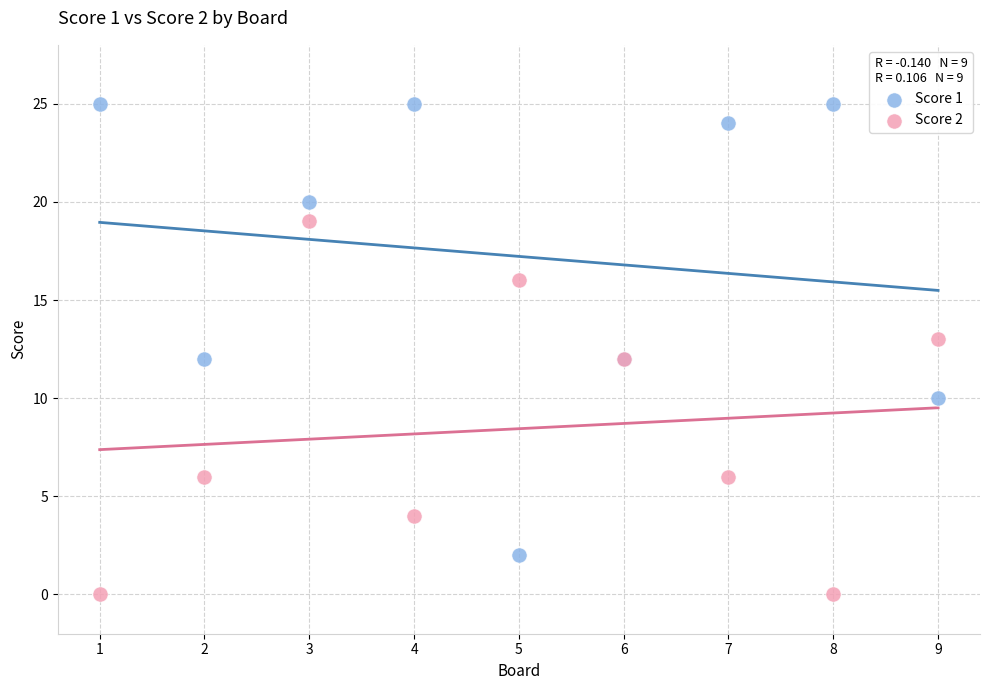

Which series reaches the minimum Y coordinate?

Score 2